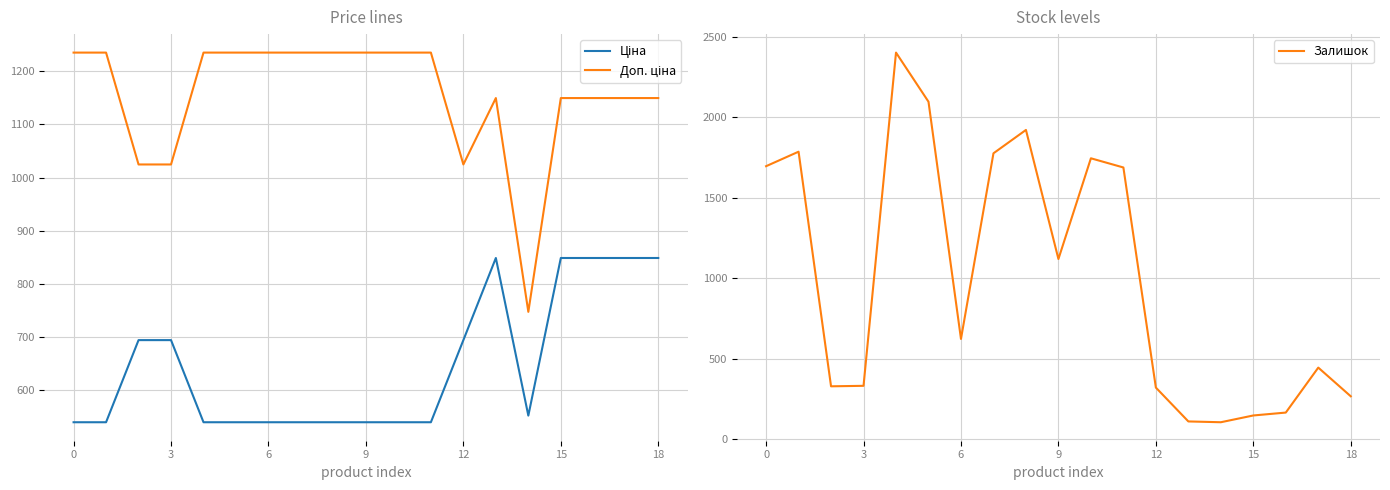

At which category does Доп. ціна reach its first local valley?

12